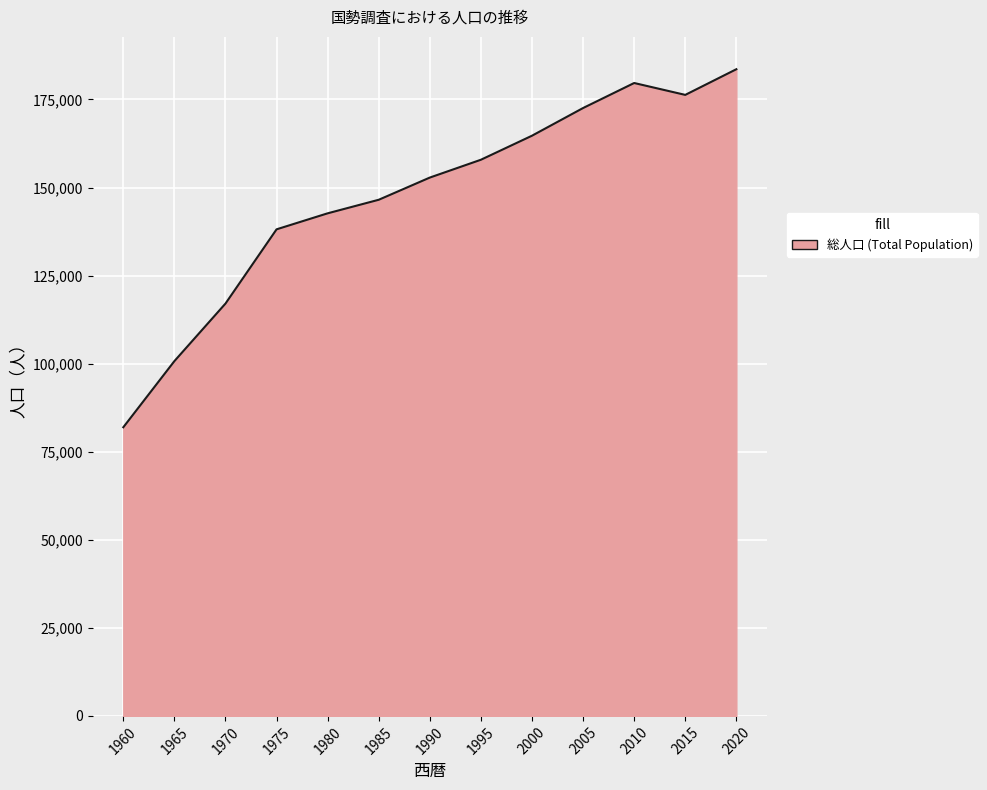

The chart shows a value of 81404 at 1970. True or false?

False